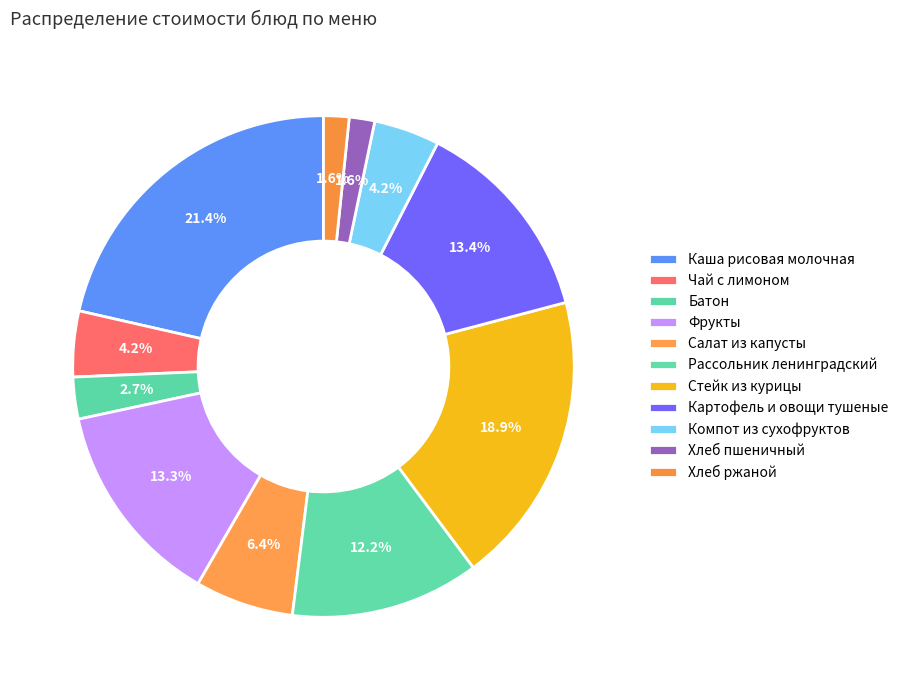

Count the number of slices in the pie.

11